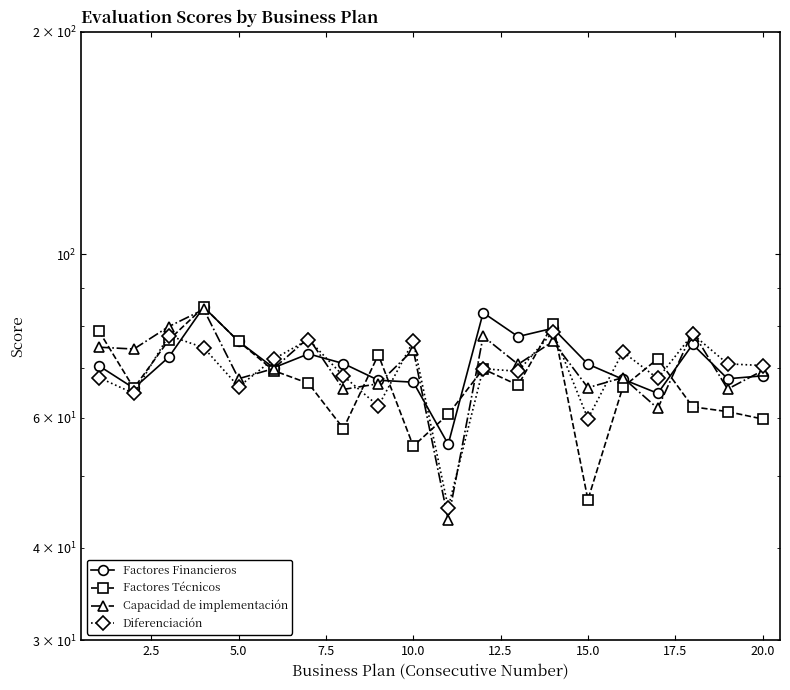

Is the value of Diferenciación at 13 greater than the value of Factores Técnicos at 2.5?

Yes